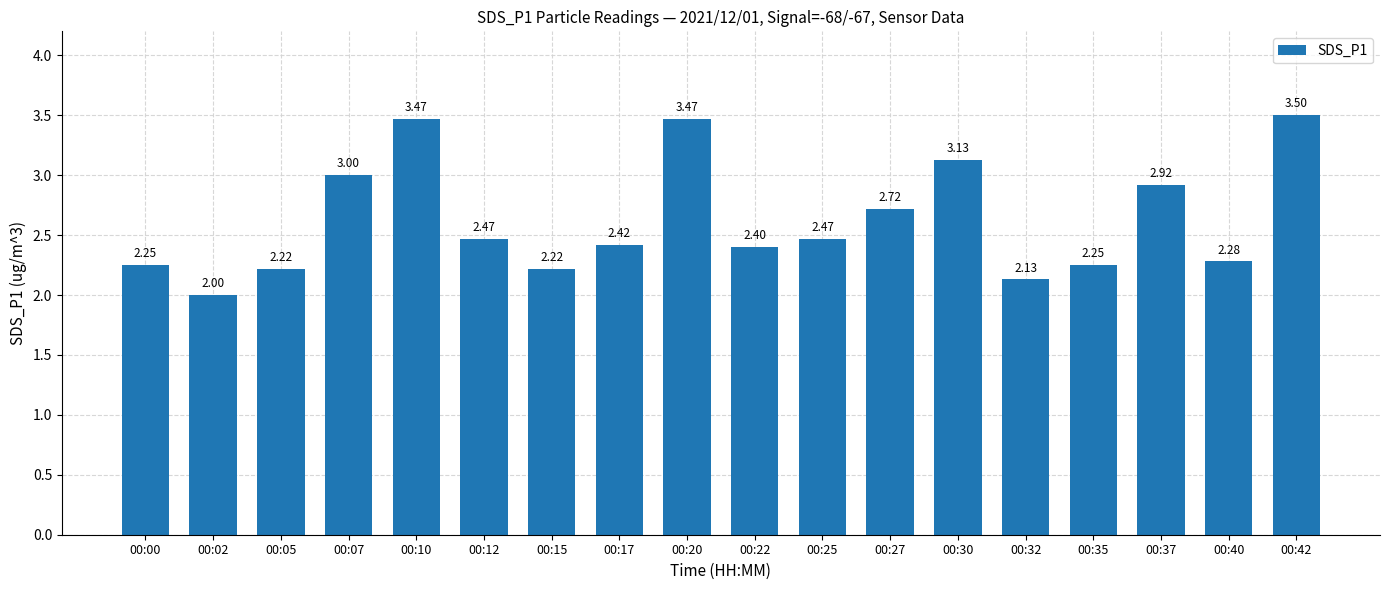

What is the change in value from 00:02 to 00:07?

+1.0